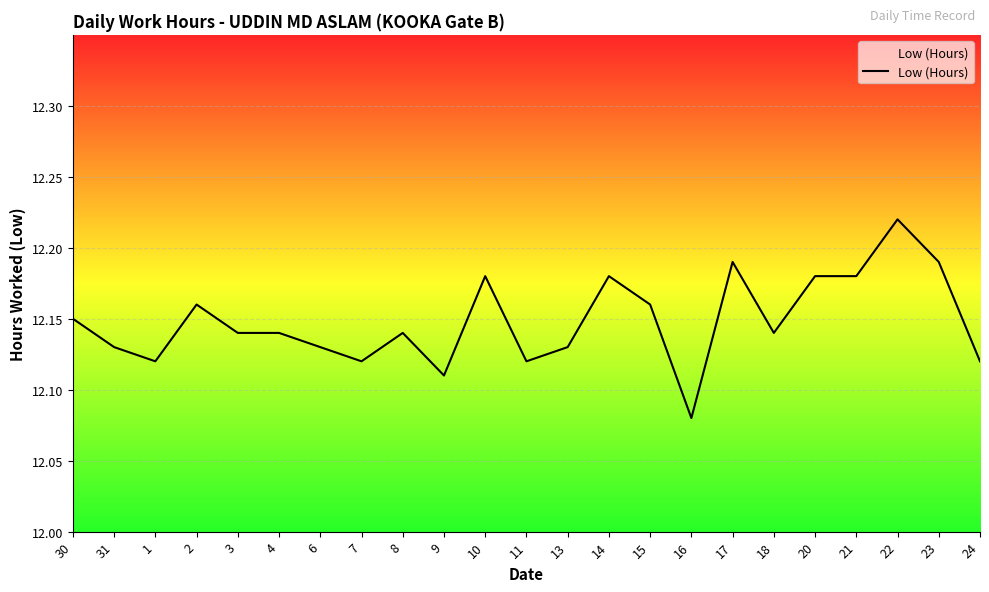

What position from the right is 15?

9